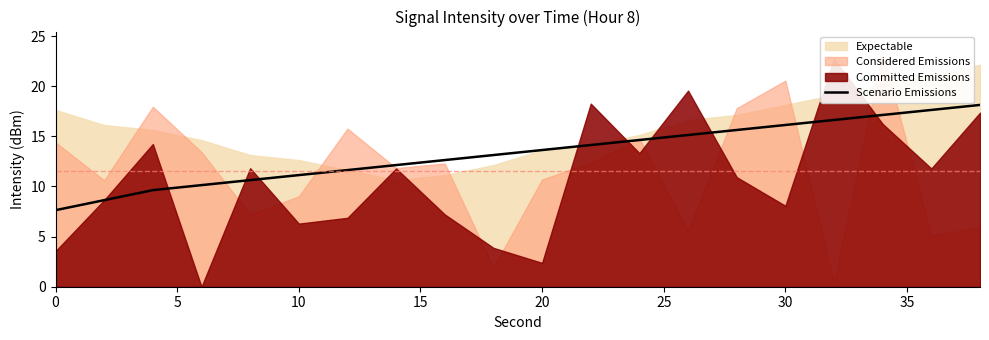

What is the lowest value of the Scenario Emissions series?

7.6